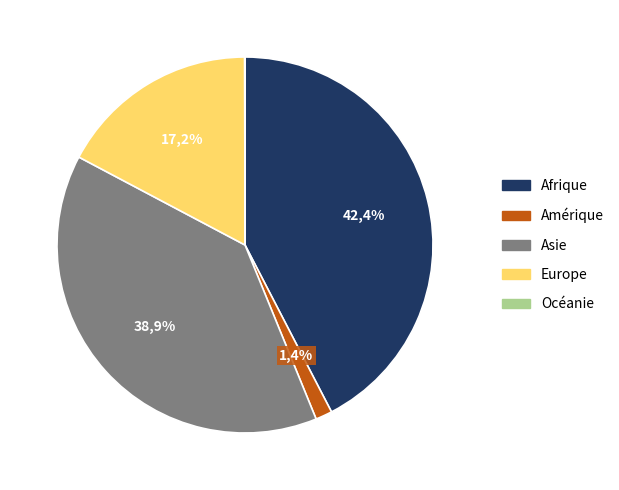

To the nearest percent, what portion does Asie represent?

39%